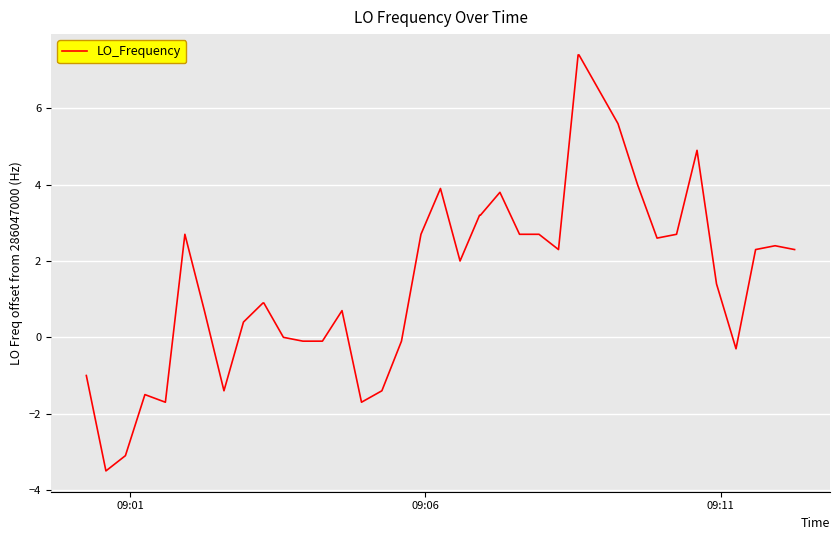

What is the minimum value shown in the chart?

-3.5